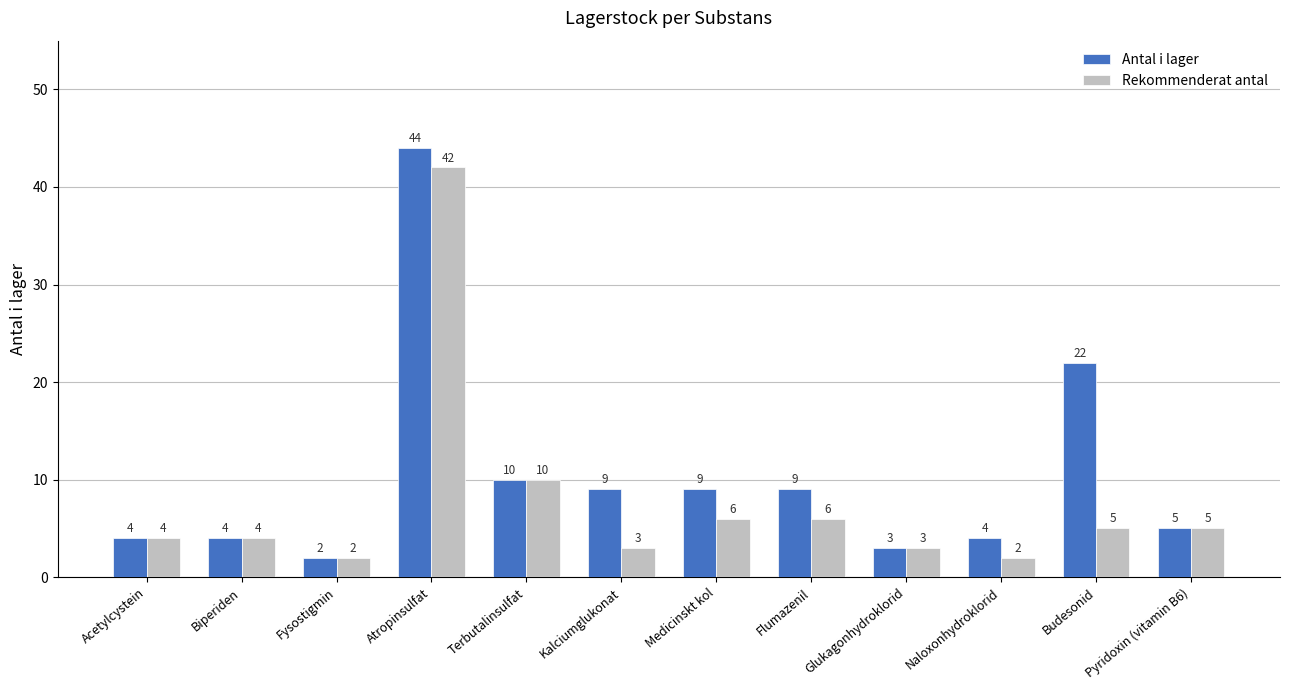

At which label is Rekommenderat antal closest to 22?

Terbutalinsulfat